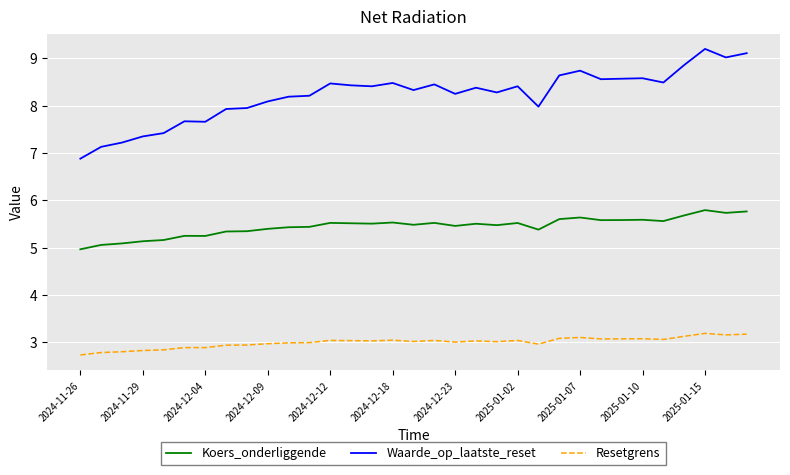

What is the greatest value displayed?

9.2